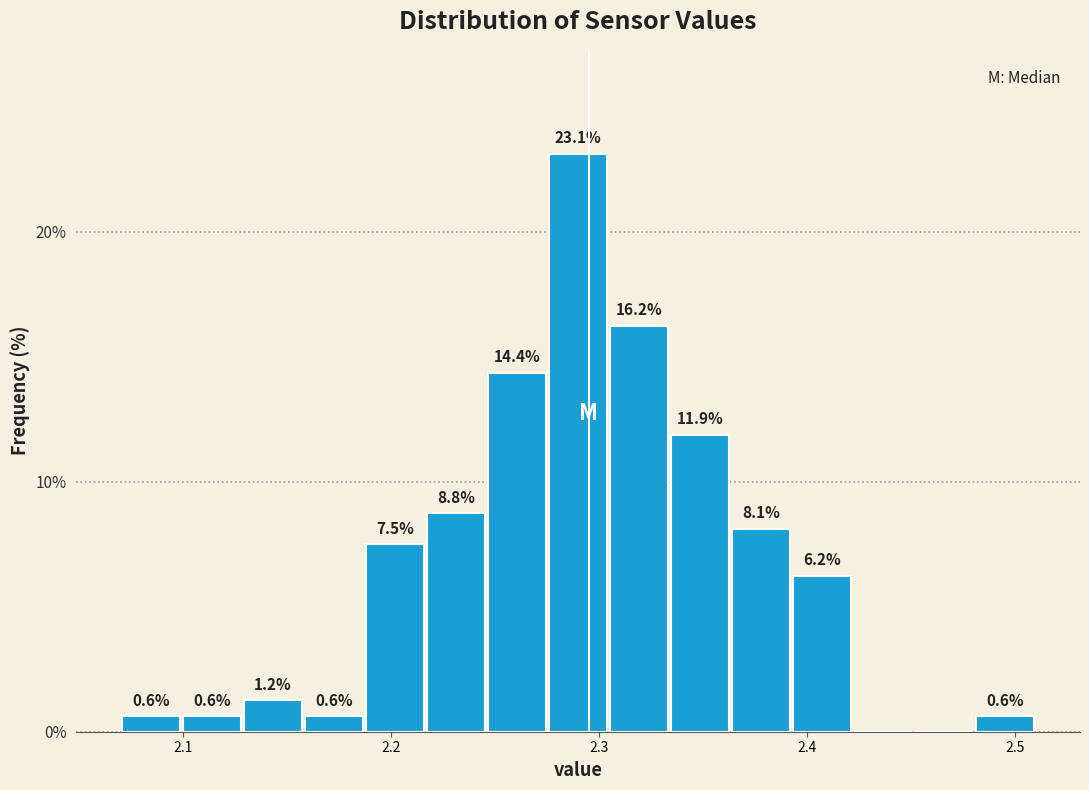

Read against the x-axis, roughly where is the centre of the tallest bar?

2.29